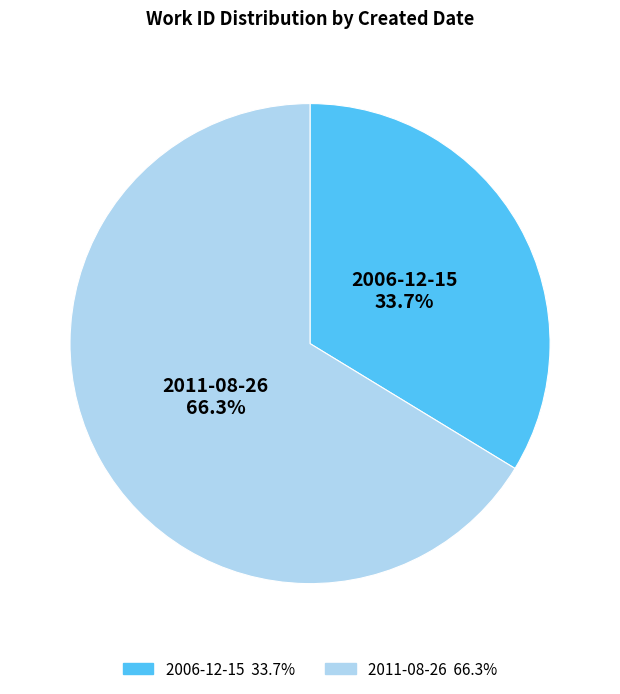

Do 2011-08-26 and 2006-12-15 together represent more than half of the pie?

Yes